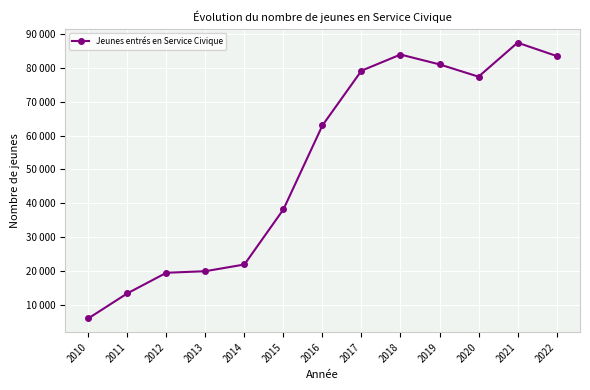

How many interior local valleys (lower than both neighbors) does the data have?

1